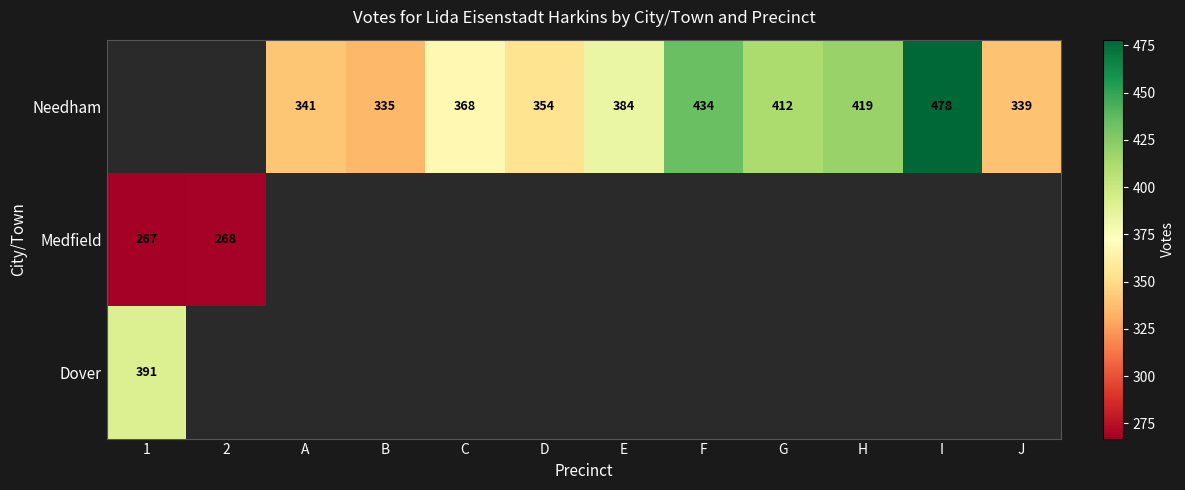

How many values in Medfield are above zero?

2